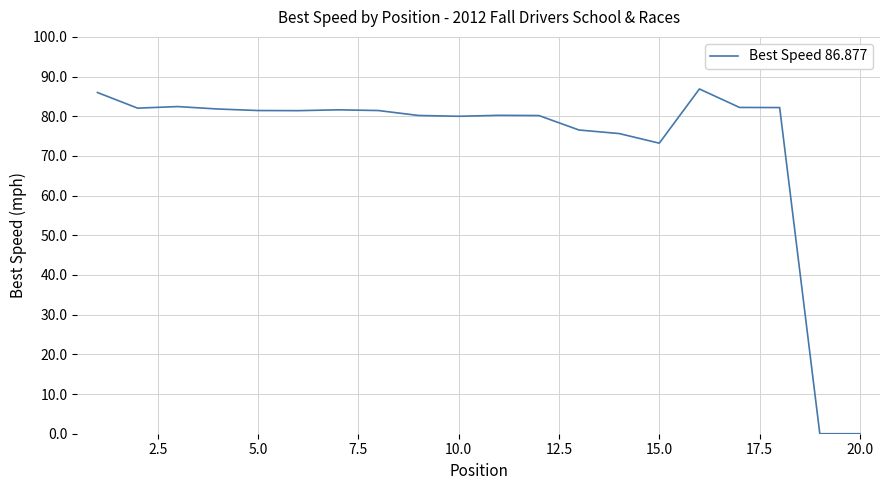

What is the average value?

72.8